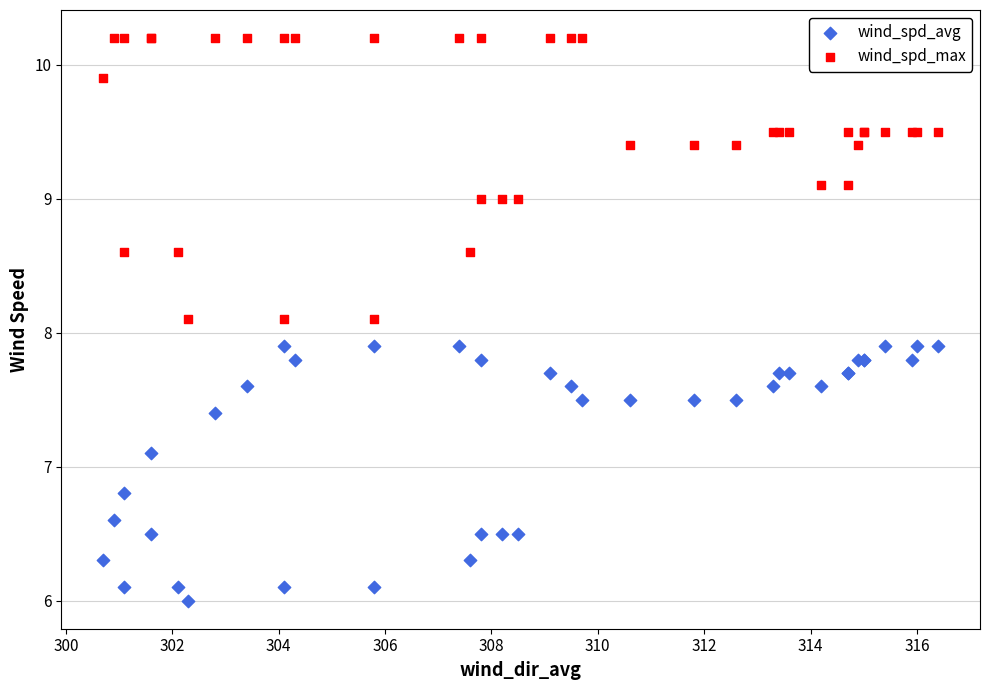

Which series contains the lowest Y value?

wind_spd_avg